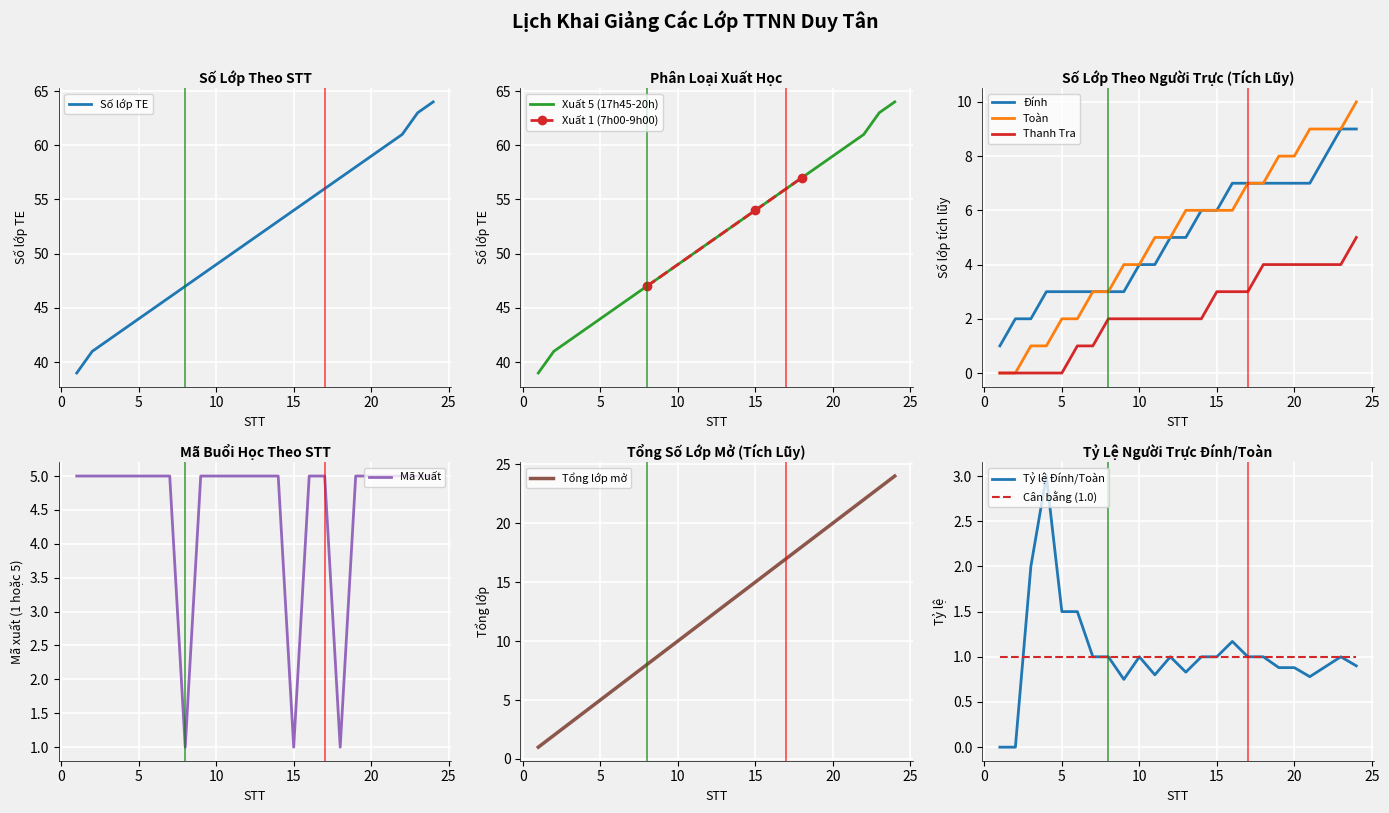

True or false: there are more than 0 points higher than both neighbors.

False